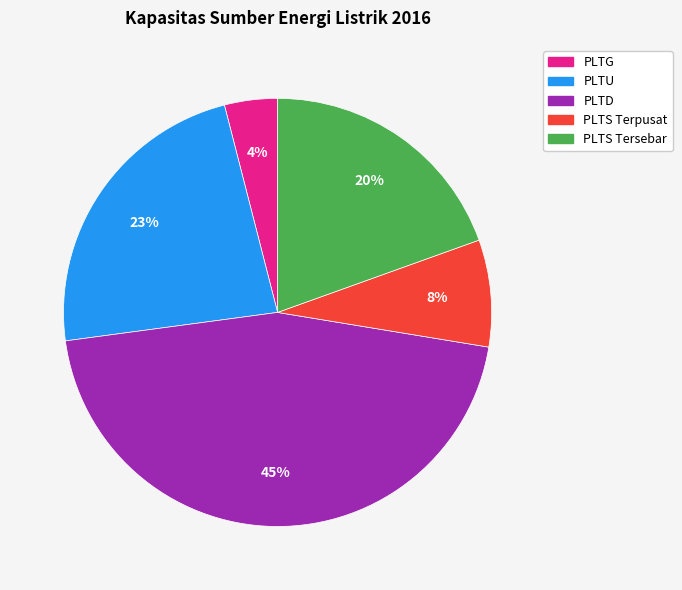

To the nearest percent, what portion does PLTD represent?

45%